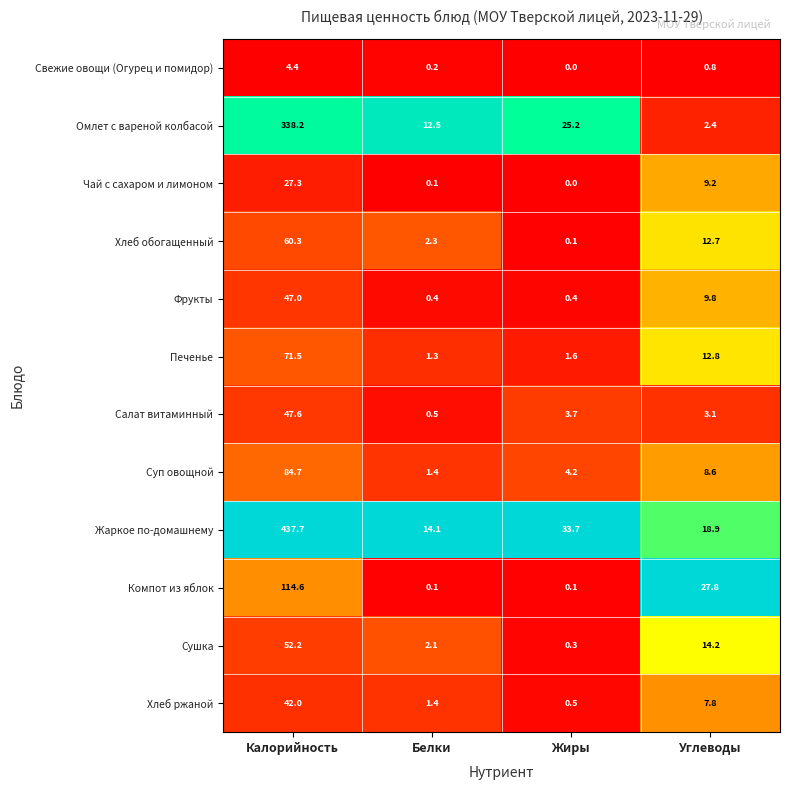

Which series has the widest spread of values?

Жаркое по-домашнему